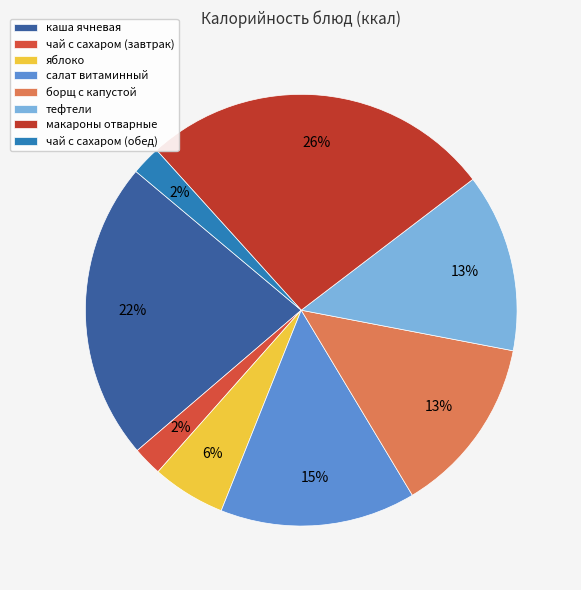

Is салат витаминный the majority of the pie?

No